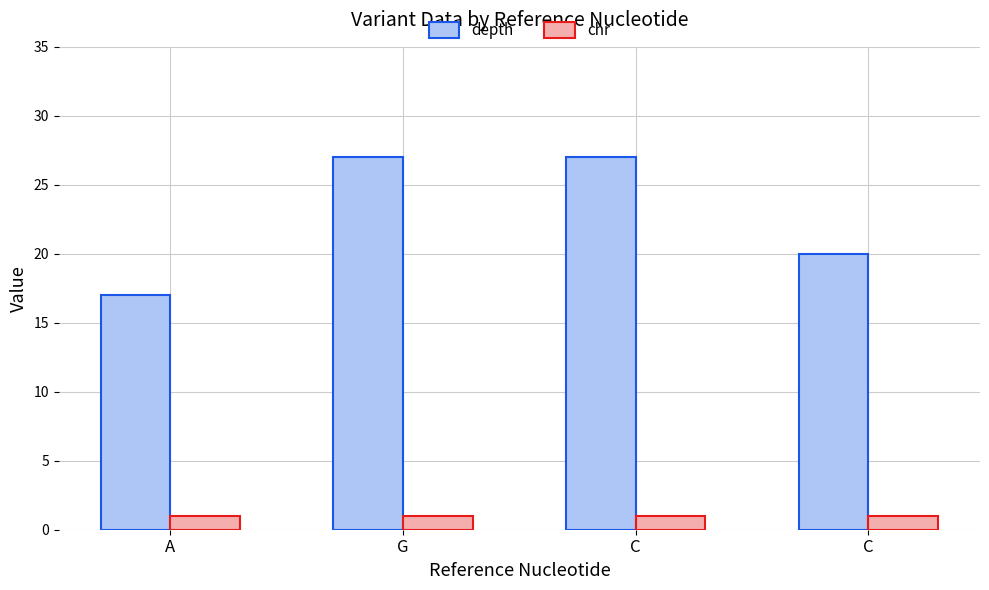

How many categories are shown in the chart?

4